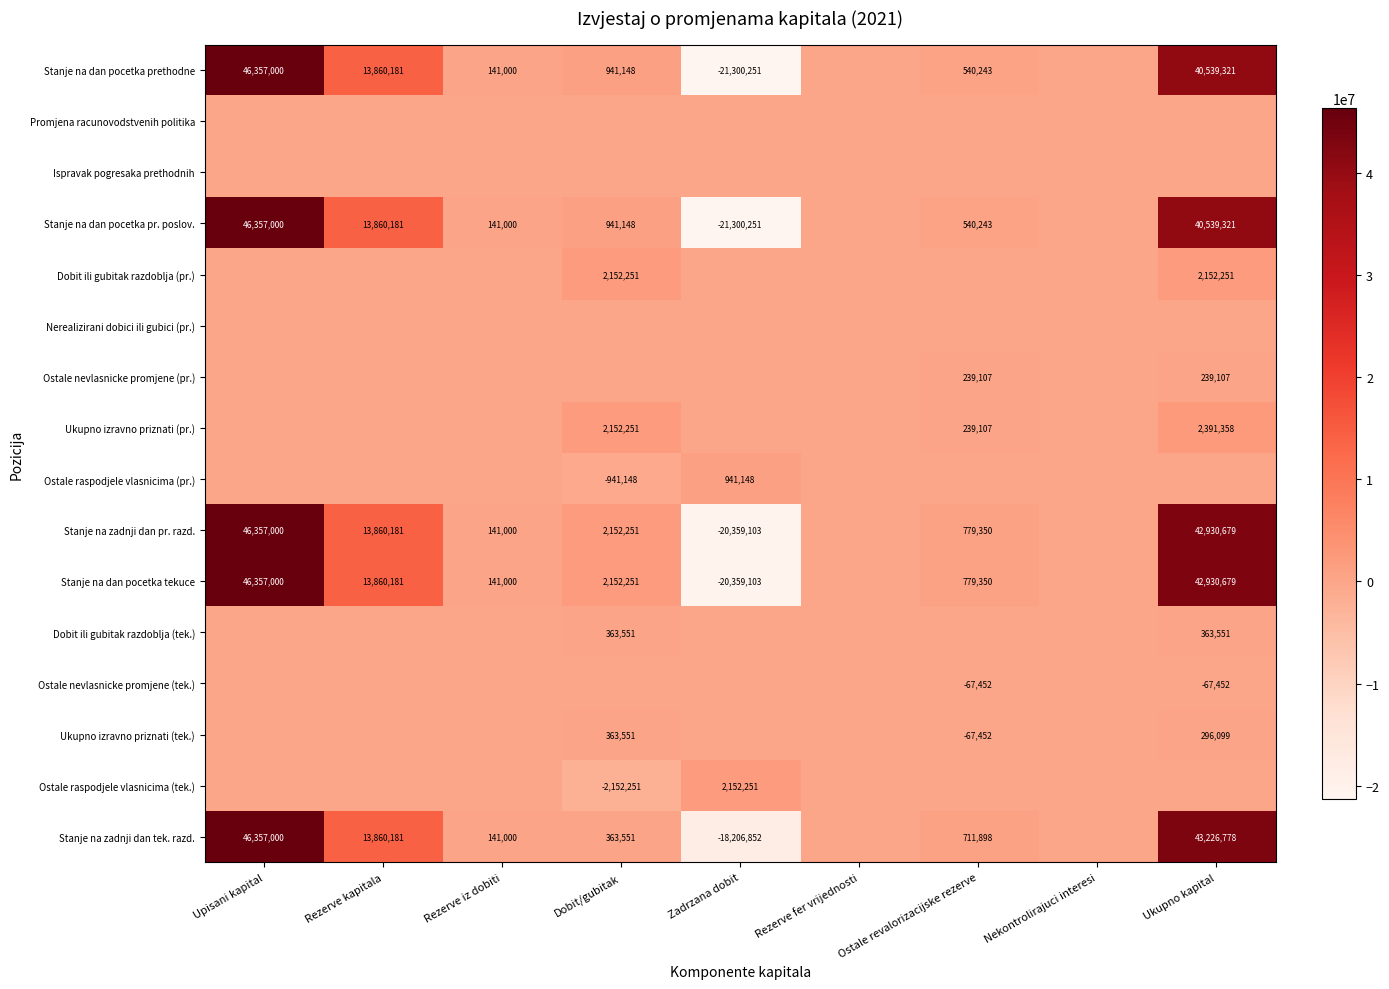

What is the difference between the Stanje na zadnji dan tek. razd. values at Dobit/gubitak and Zadrzana dobit?

18570403